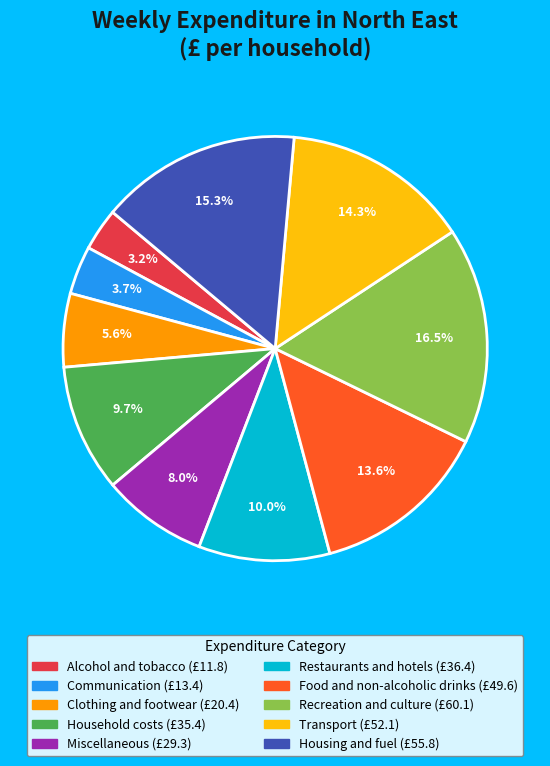

To the nearest percent, what is the average slice percentage?

10%